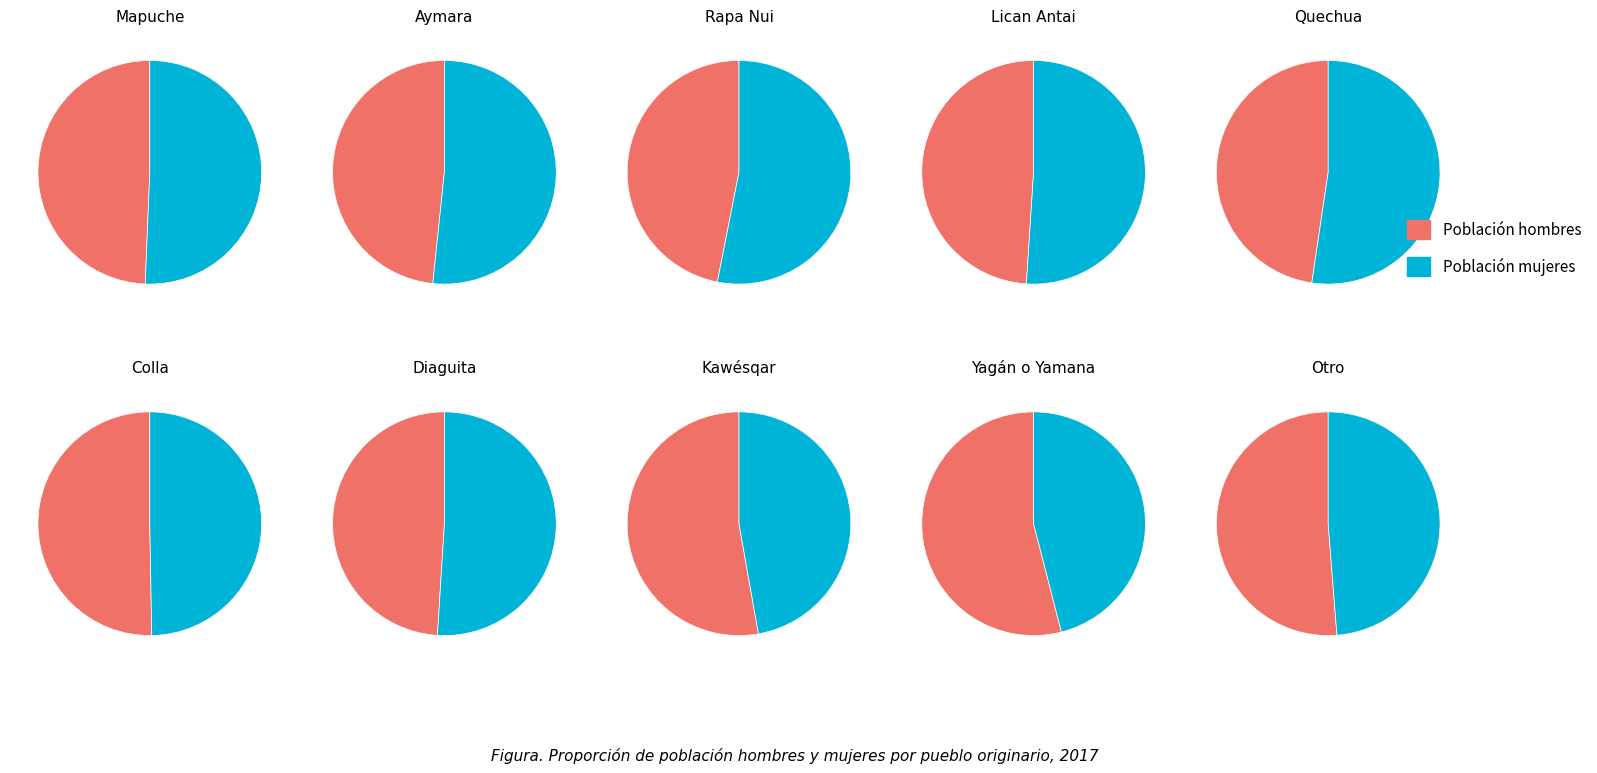

Rank the series by their average value, from lowest to highest.

Población hombres (N), Población mujeres (N)